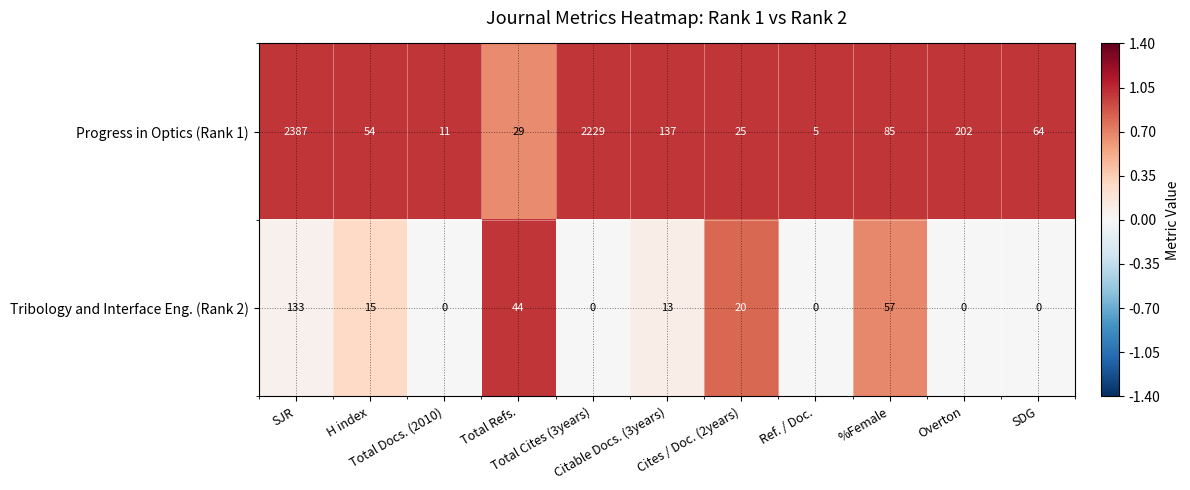

What is the sum of all Tribology and Interface Eng. (Rank 2) values?

282